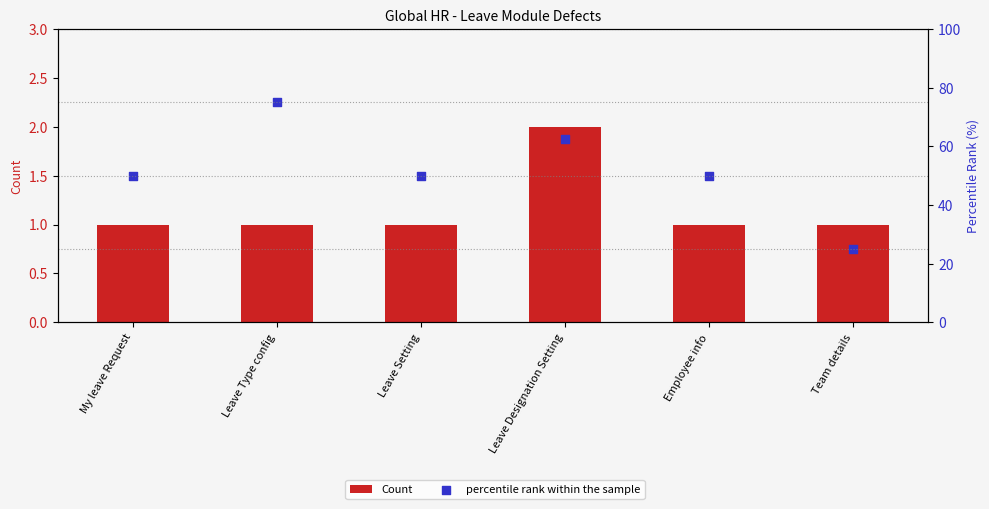

Which series contains the lowest Y value?

Count